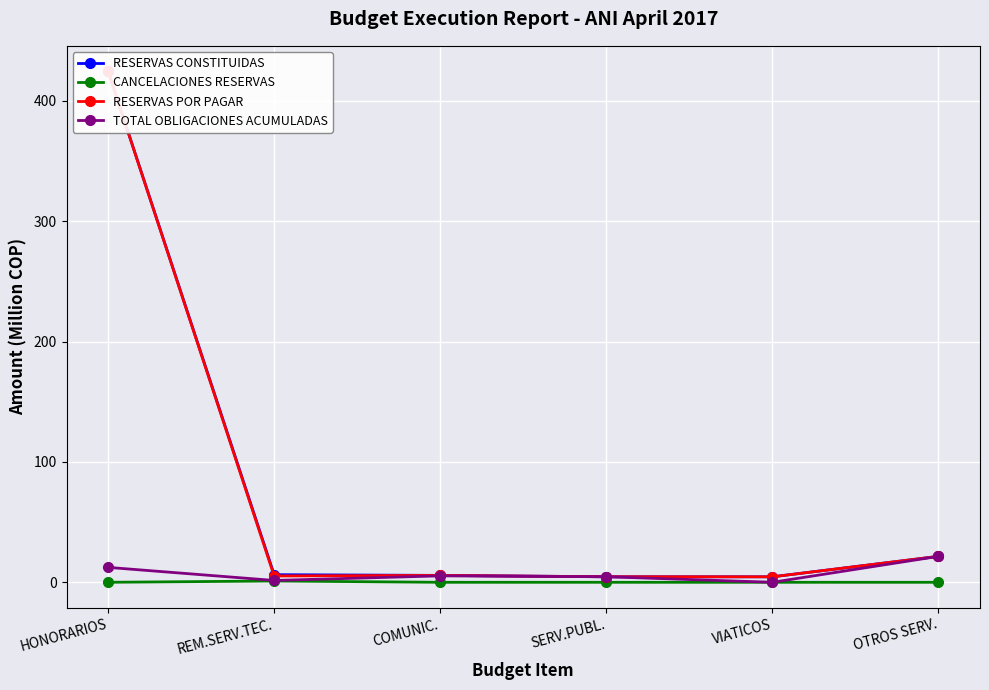

Between SERV.PUBL. and HONORARIOS, which is larger?

HONORARIOS